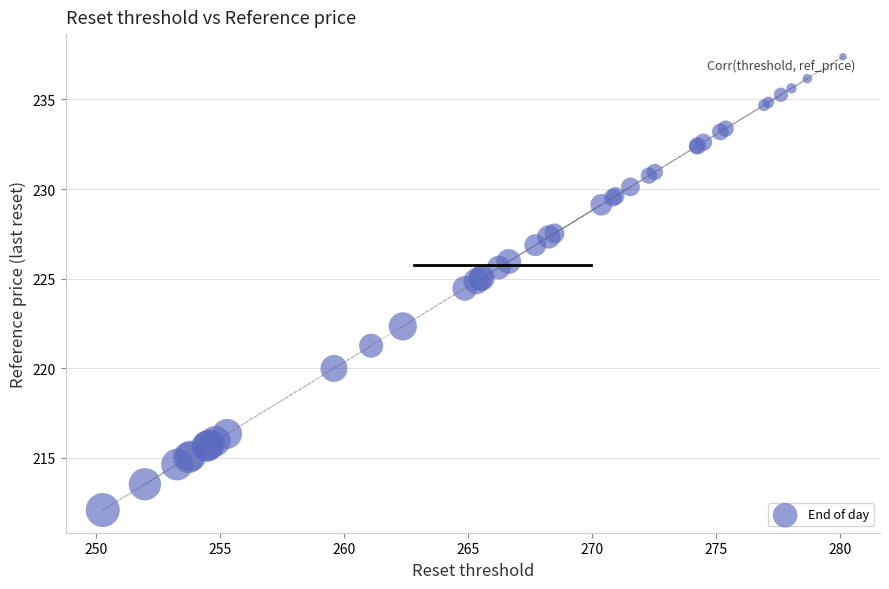

What Y value in the scatter plot is closest to 224?

224.5